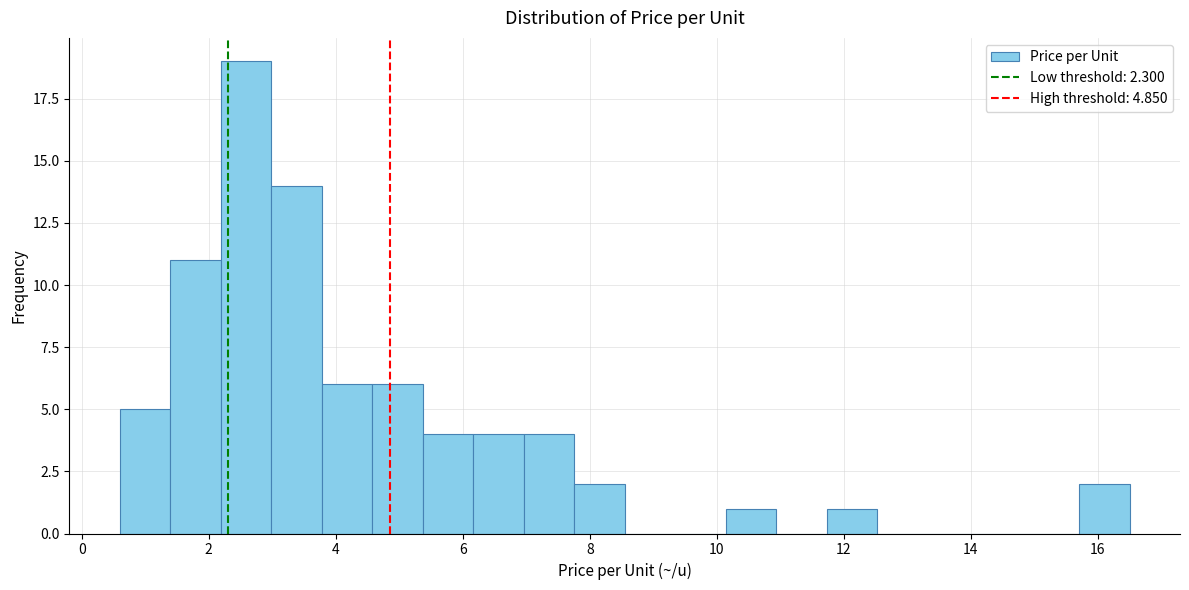

Around what value on the x-axis is the tallest bar? Give the approximate position of its centre, as read against the axis.

2.6